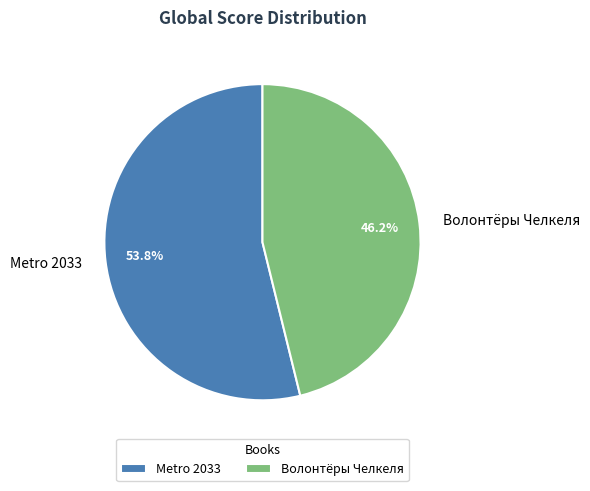

Which has a higher value, Волонтёры Челкеля or Metro 2033?

Metro 2033